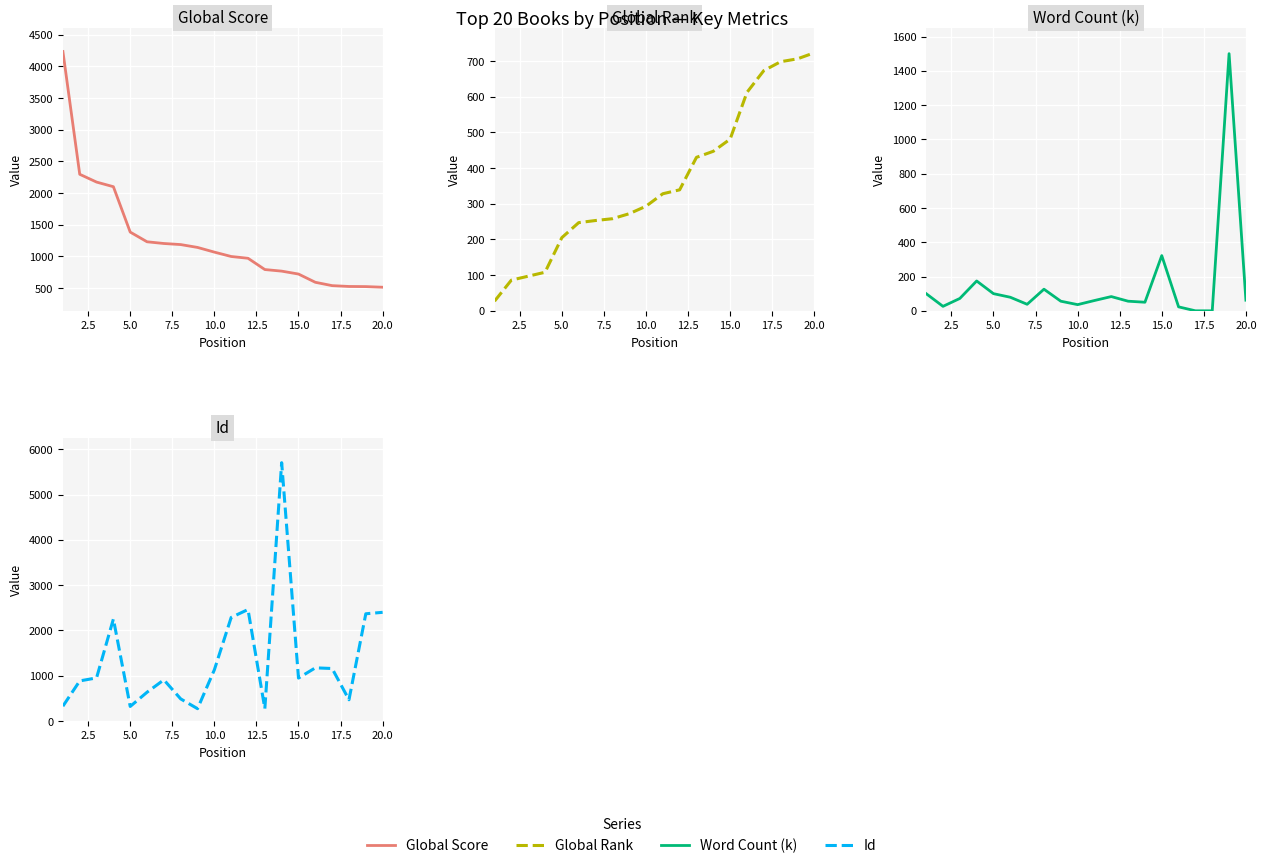

What are all the series names shown in the legend?

Global Score, Global Rank, Word Count (k), Id